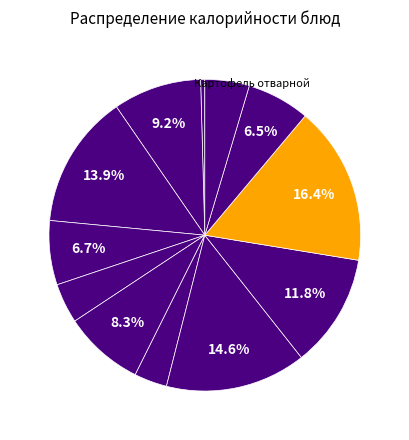

Count the number of slices in the pie.

12